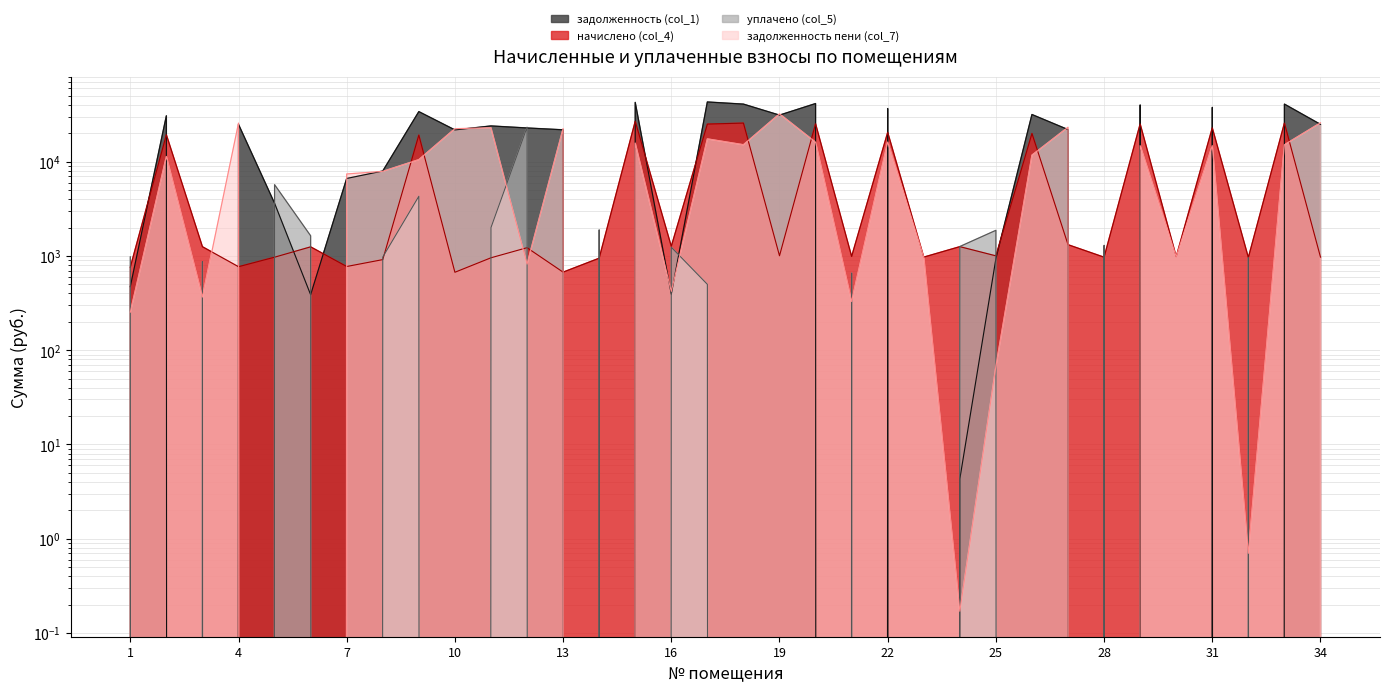

What is the sum of all задолженность (col_1) values?

632725.3